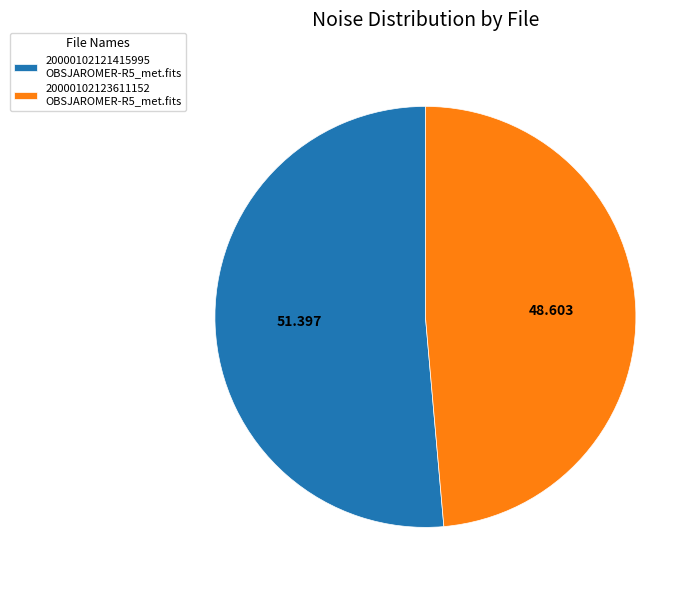

Is the sum of 20000102121415995 OBSJAROMER-R5_met.fits and 20000102123611152 OBSJAROMER-R5_met.fits greater than half?

Yes